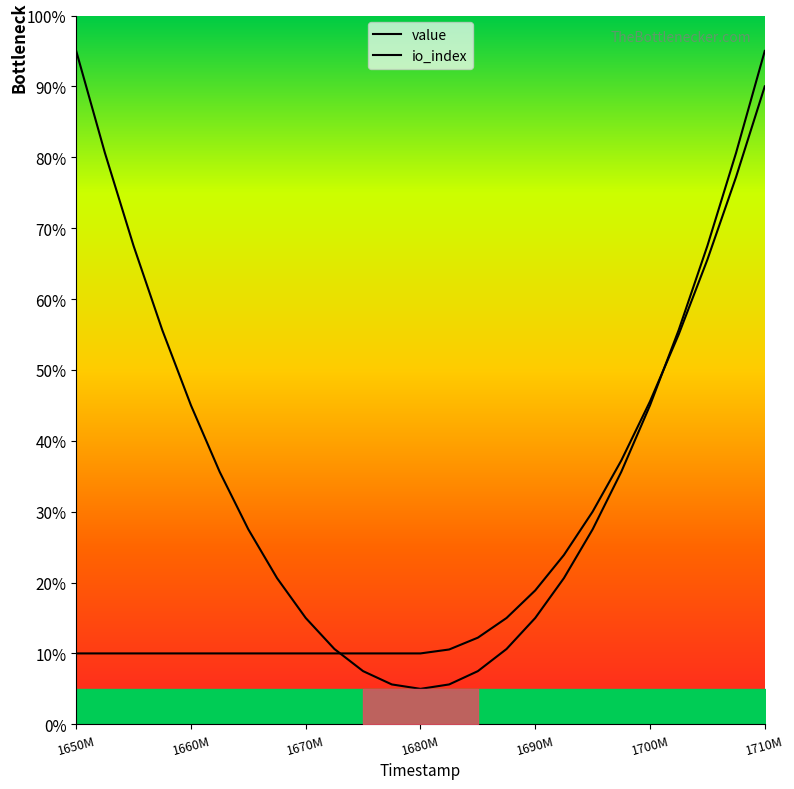

How many intersections are there between value and io_index?

2